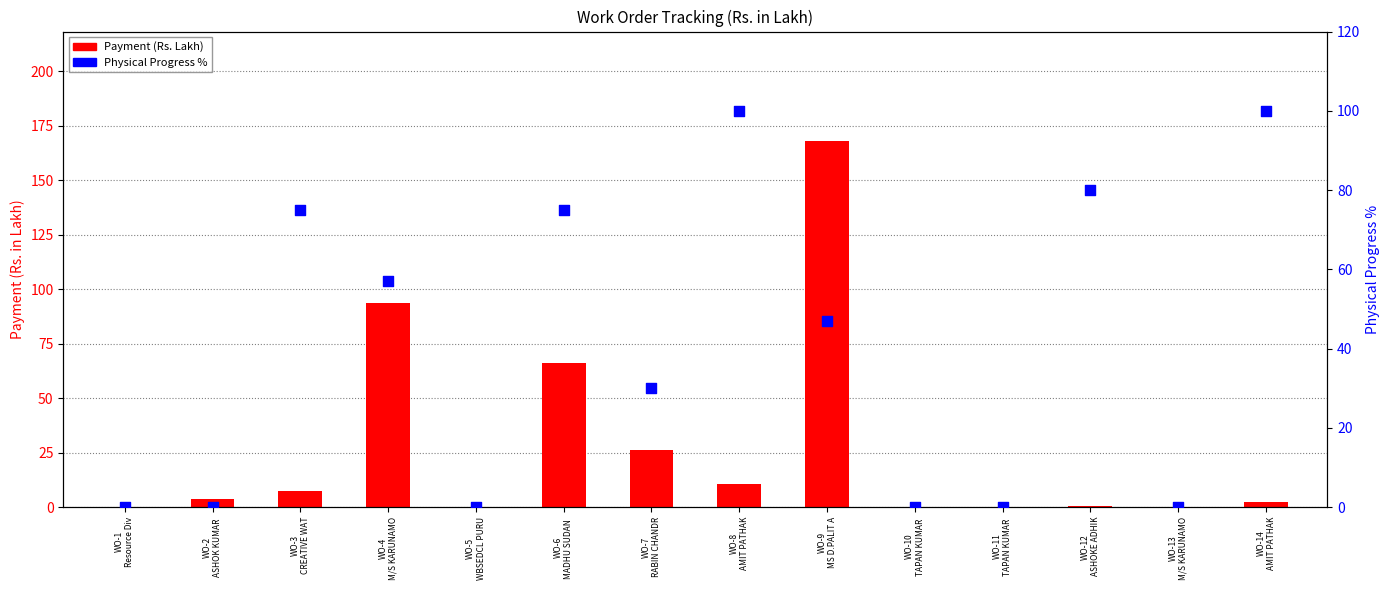

Which series has the largest Y range (max minus min)?

Payment (Rs. Lakh)